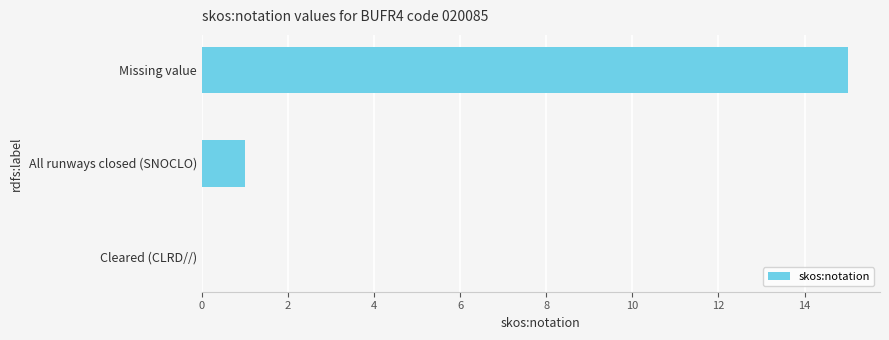

Between Cleared (CLRD//) and Missing value, which is larger?

Missing value